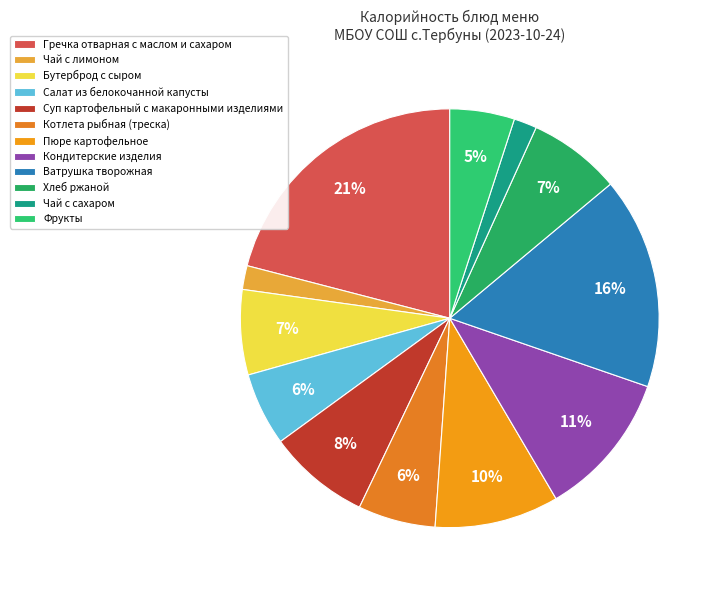

How many segments does this pie chart have?

12